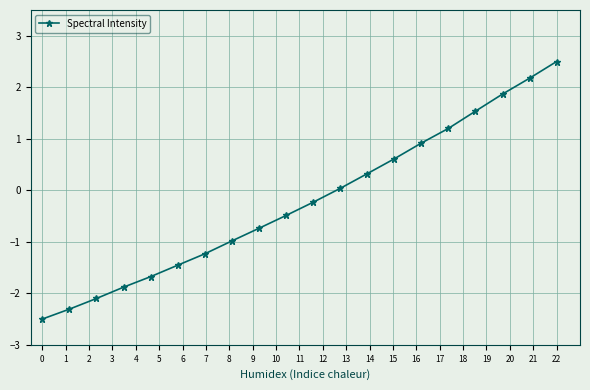

What is the greatest value displayed?

2.5